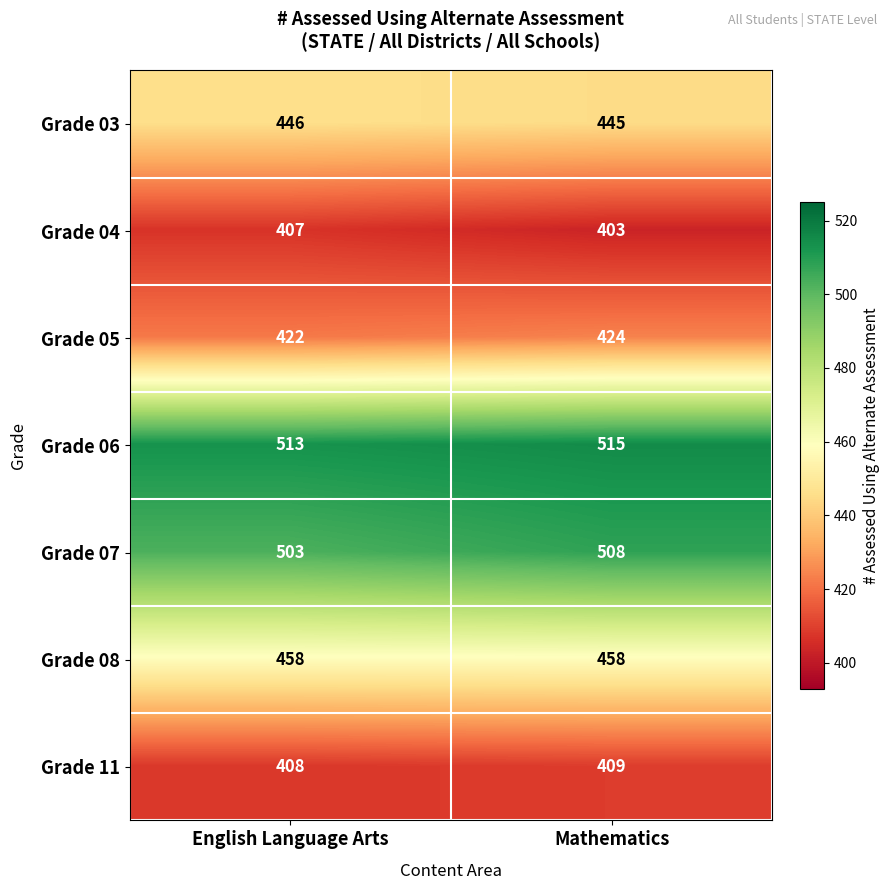

The value of Grade 05 at Mathematics is 424. True or false?

True